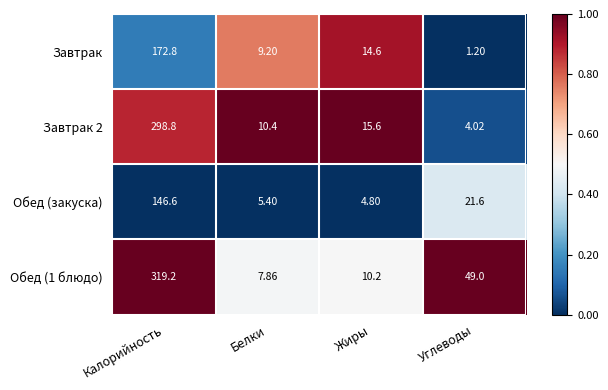

What is the difference between the highest and lowest values at Жиры?

10.8